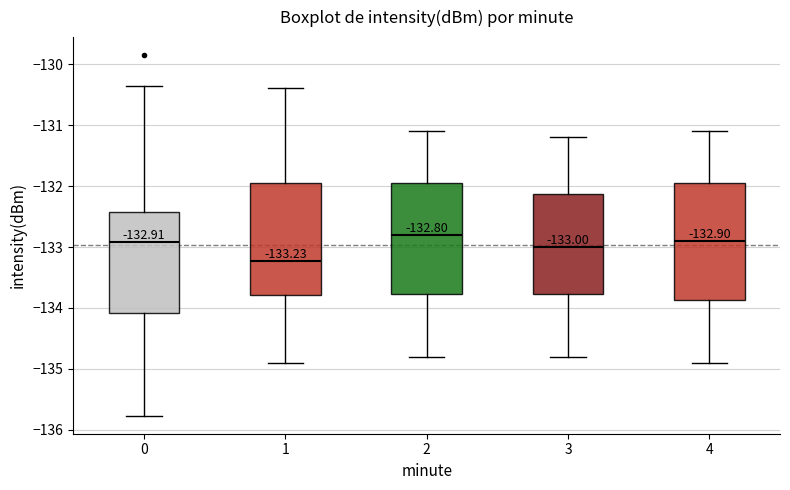

Which box's median line is the lowest?

1